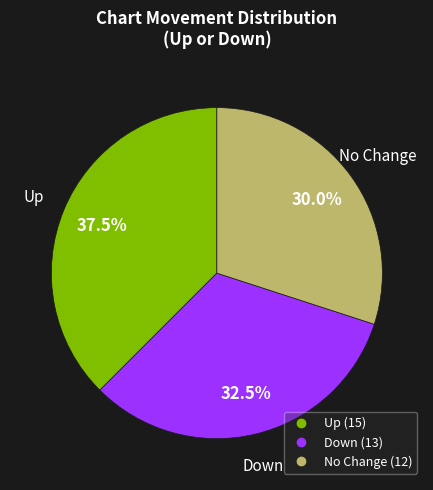

How many segments does this pie chart have?

3